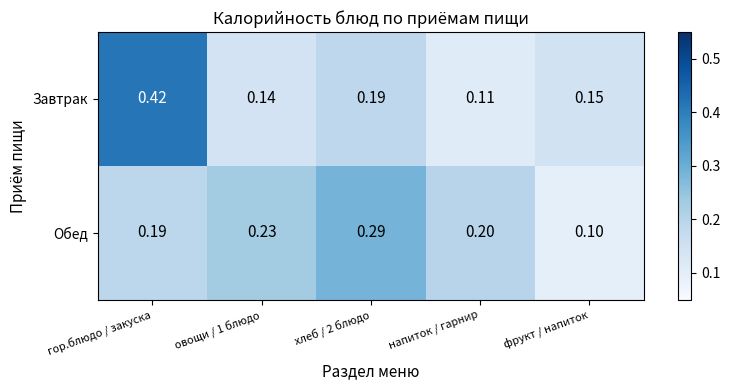

At which category is the sum across all series the highest?

гор.блюдо / закуска